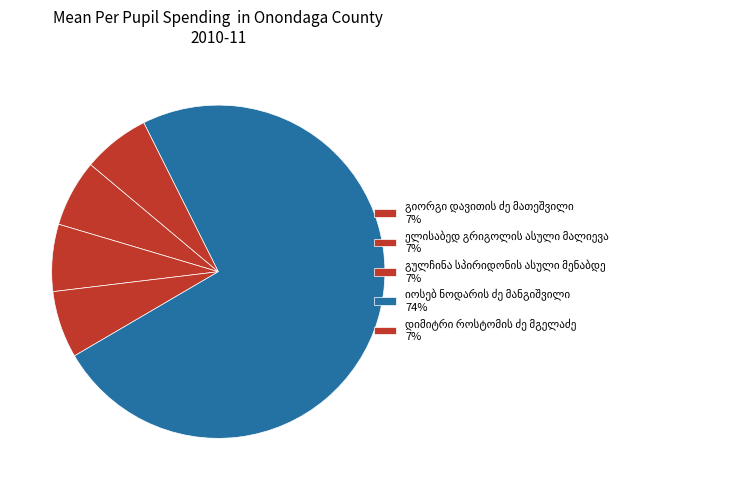

What percentage is the დიმიტრი როსტომის ძე მგელაძე slice, to the nearest percent?

7%